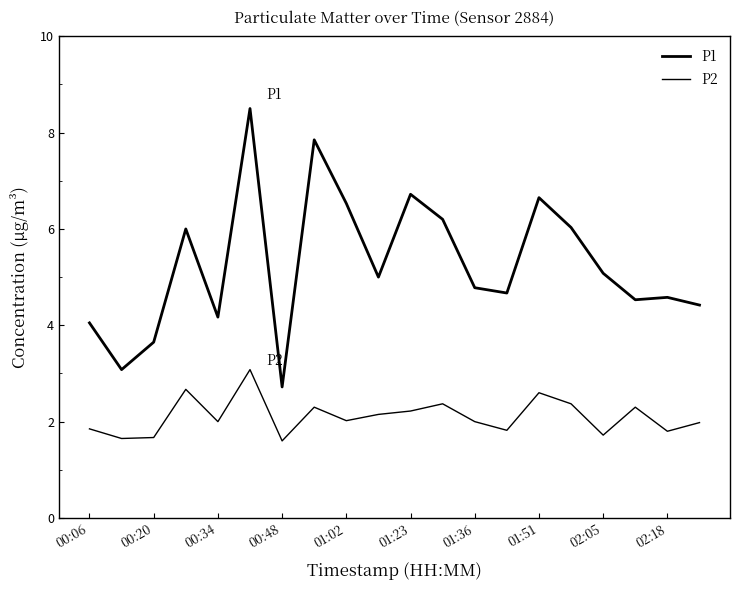

What is the difference between the second highest and minimum values in the P2 series?

1.1